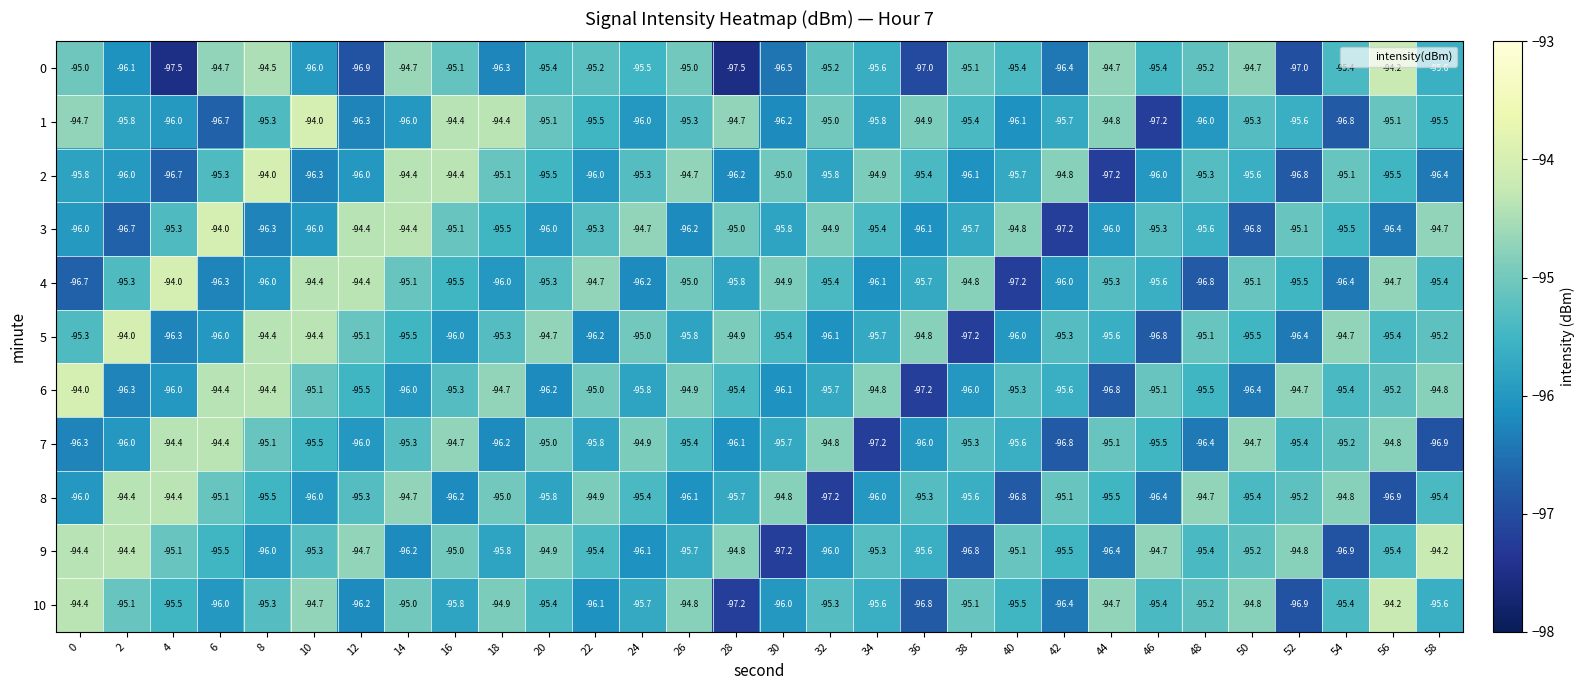

What is the greatest value displayed?

-94.0